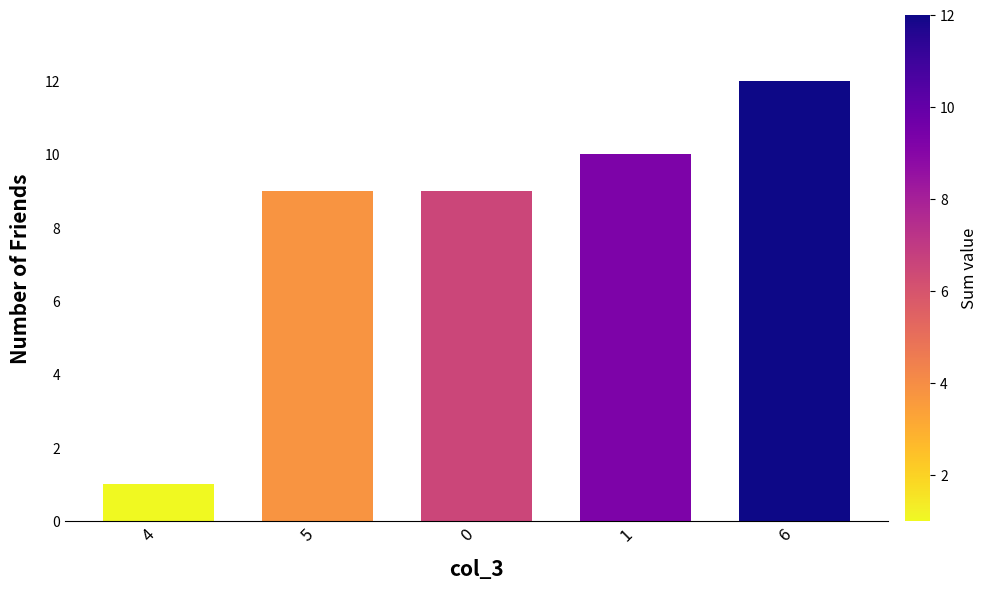

What is the sum of the values at 0 and 5?

18